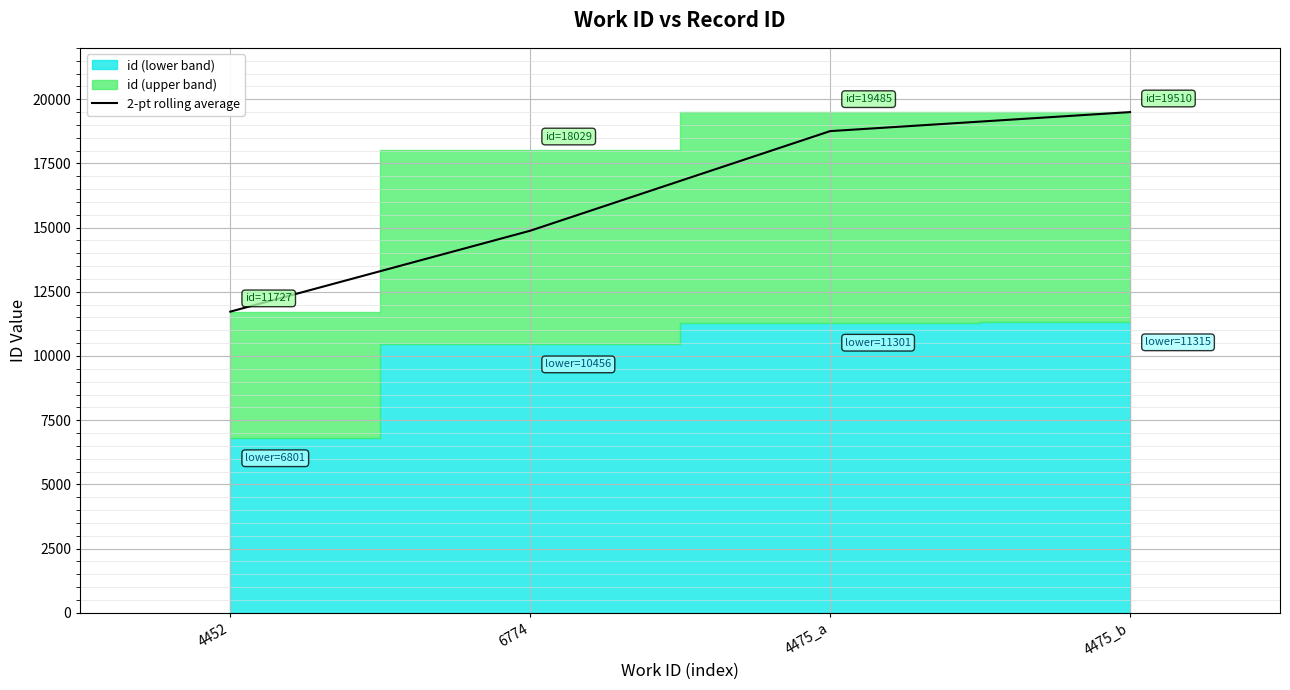

List the labels in order of value, smallest first.

4452, 6774, 4475_a, 4475_b